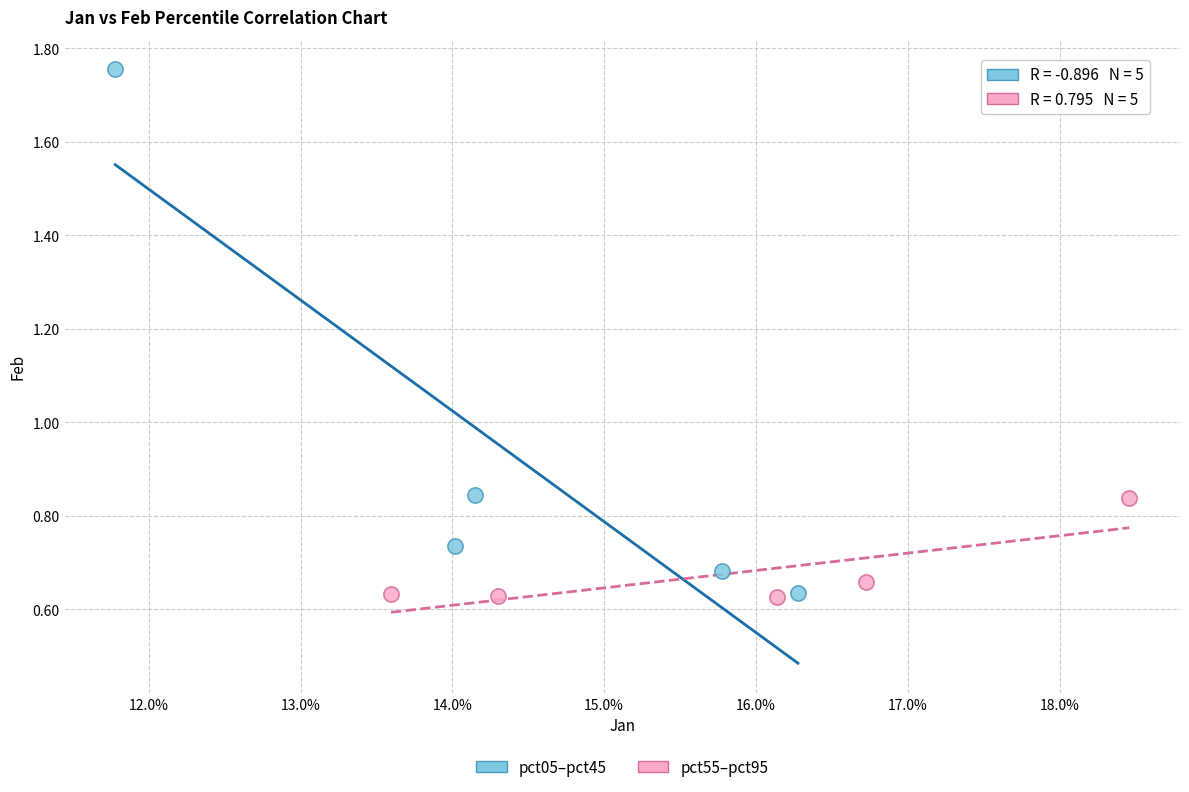

Which series has the largest Y range (max minus min)?

pct05–pct45